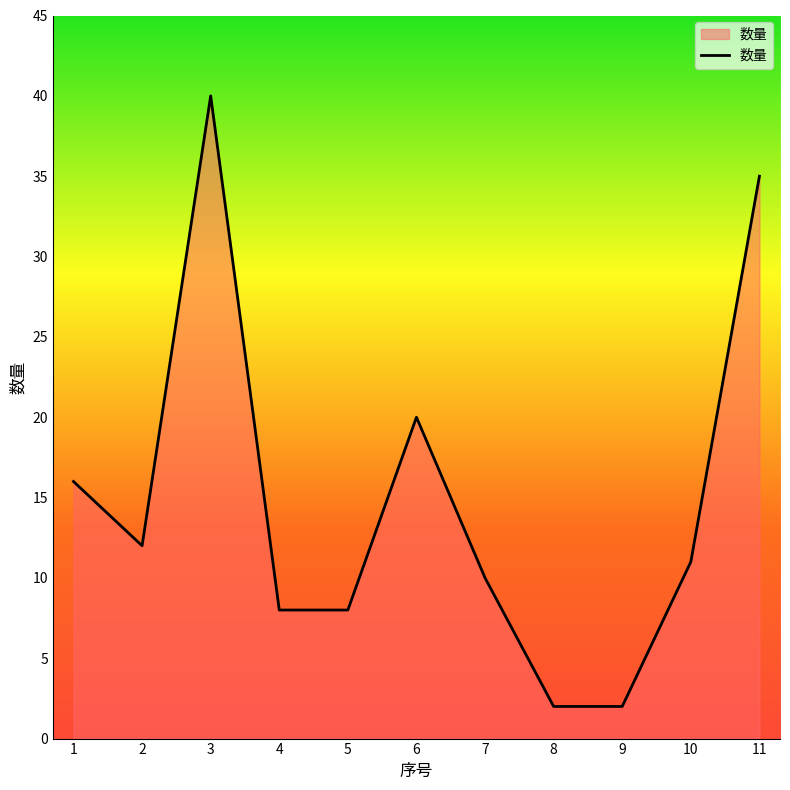

Reading right to left, transcribe all the data shown in this chart.

35	11	2	2	10	20	8	8	40	12	16